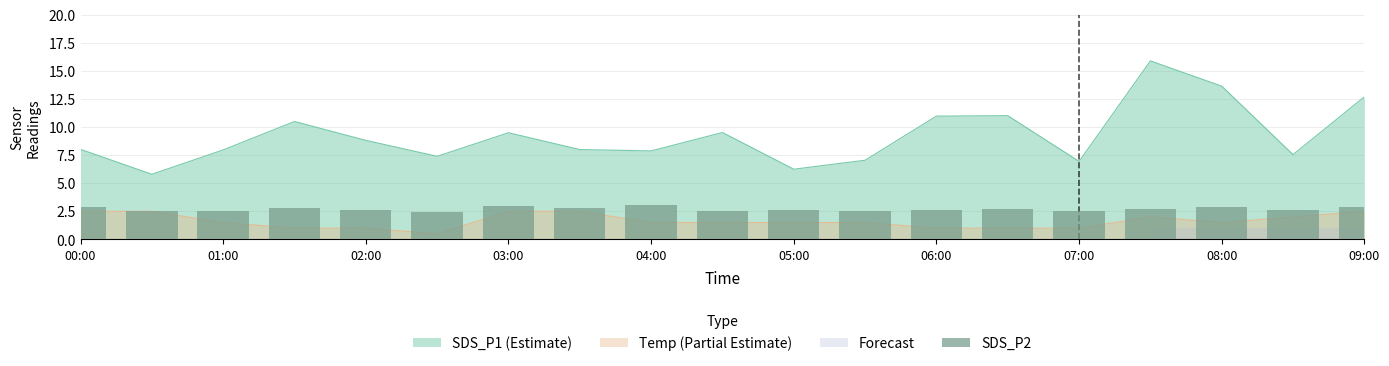

What is the difference between the second highest and minimum values?

0.5